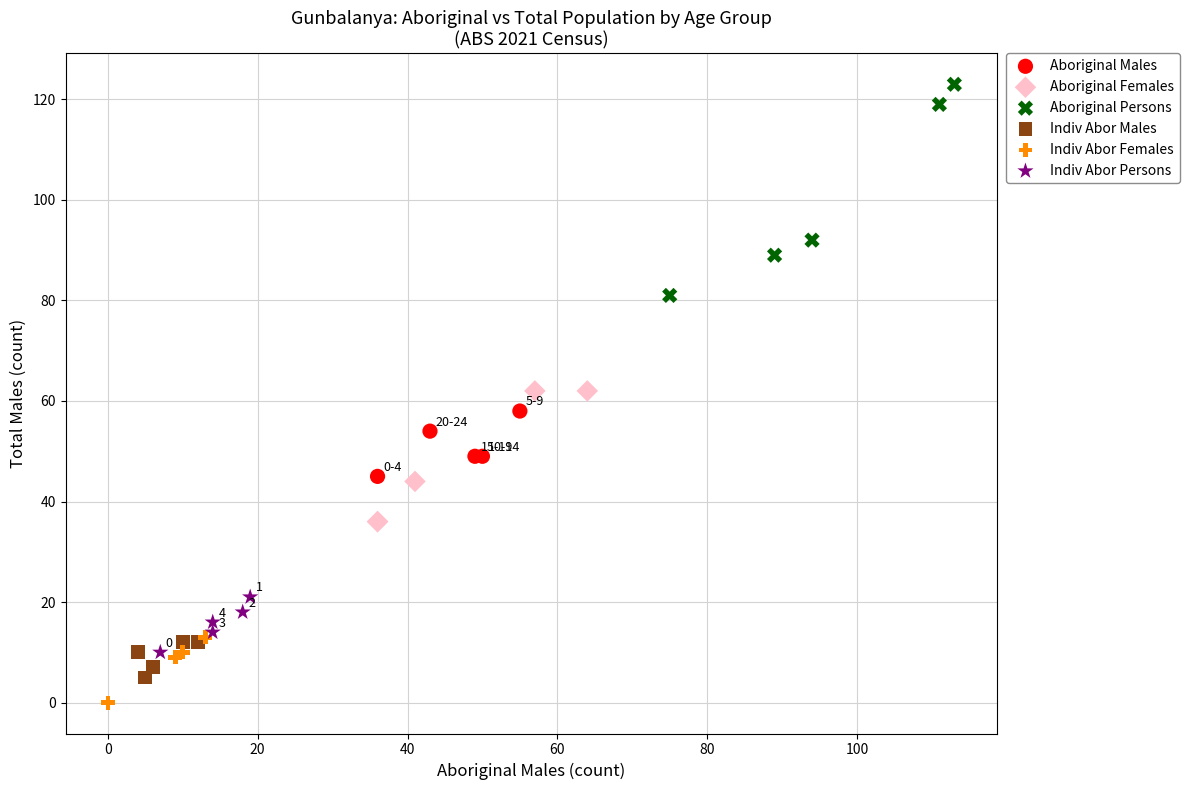

Which series reaches the maximum Y coordinate?

Aboriginal Persons